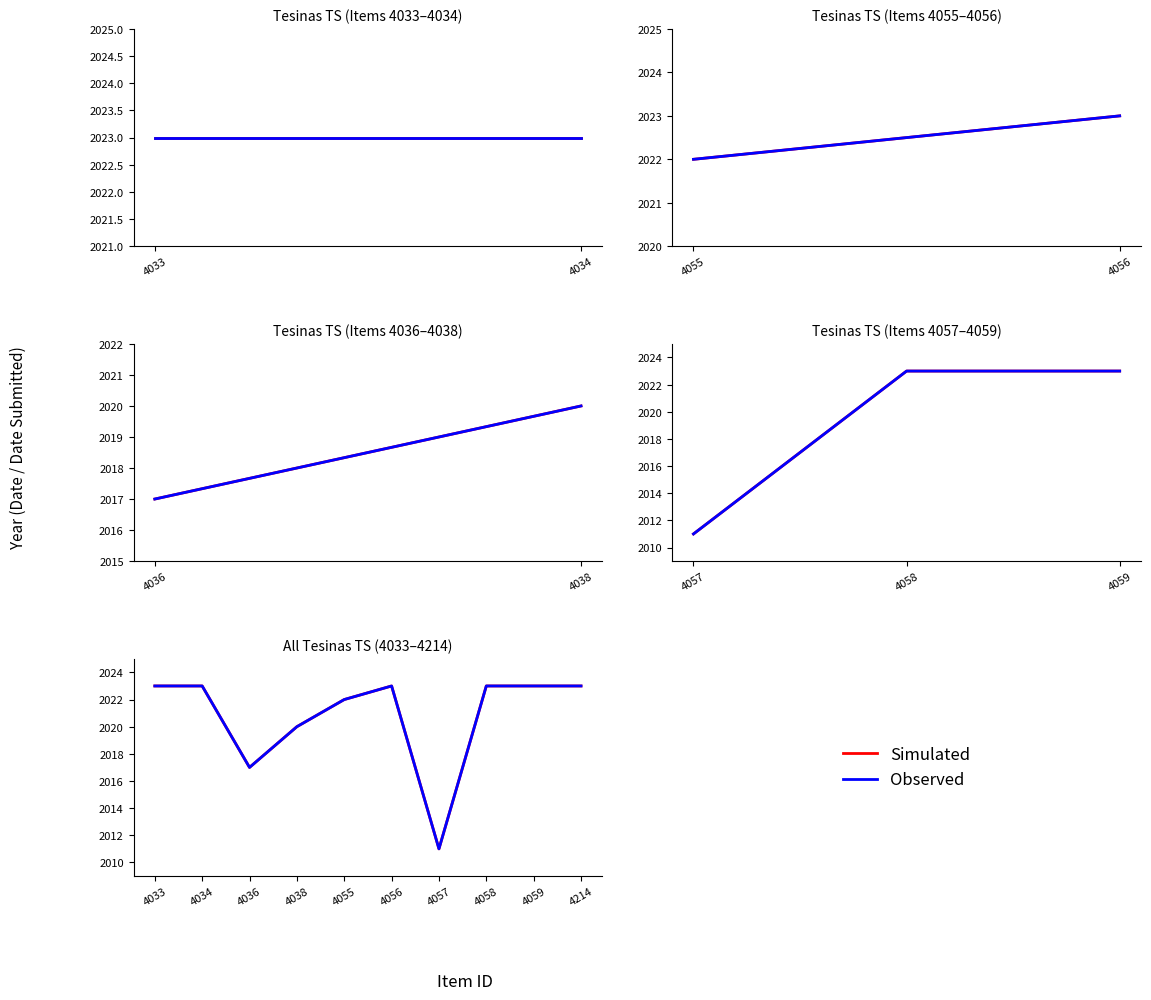

Is the value of Simulated at 4058 greater than the value of Observed at 4058?

No